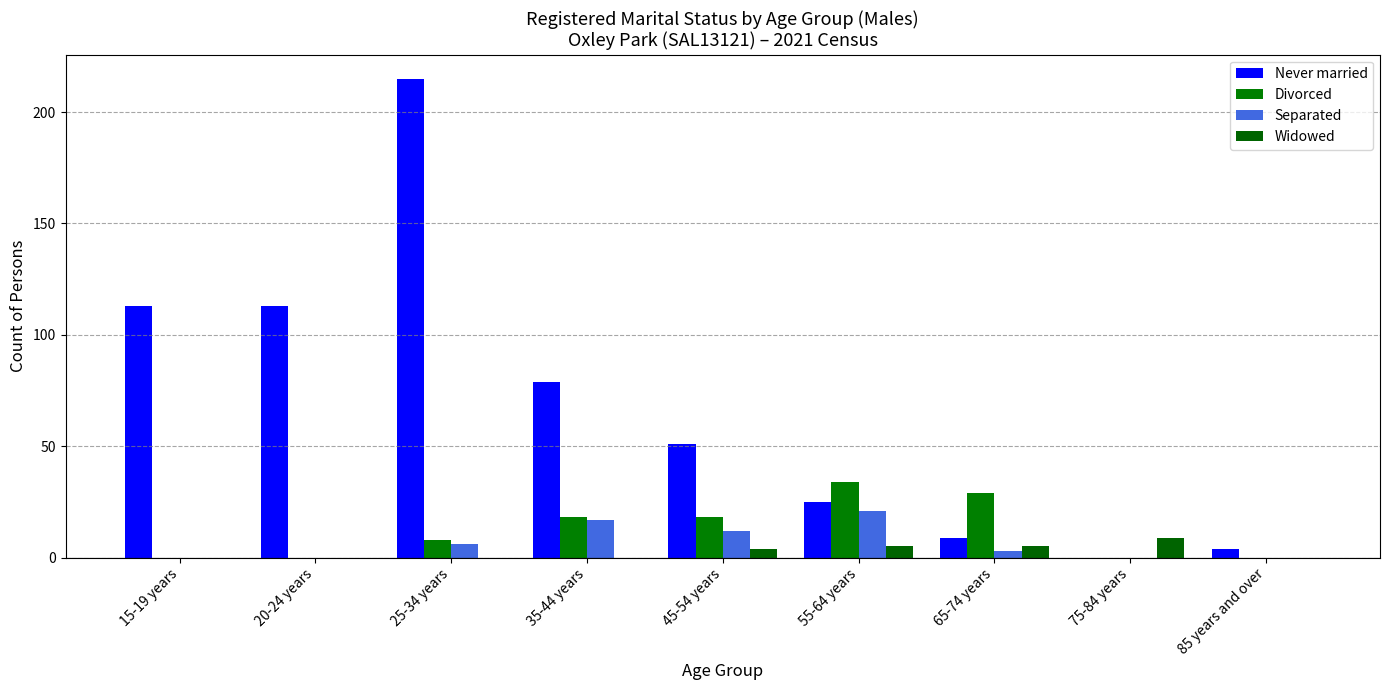

What is the label of the 6th bar from the right?

35-44 years